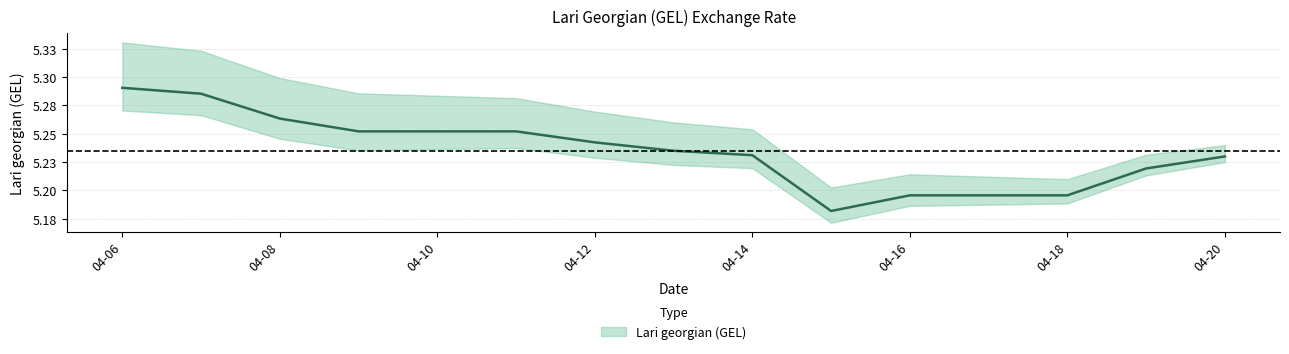

What is the value of the 11th point from the left?

5.2